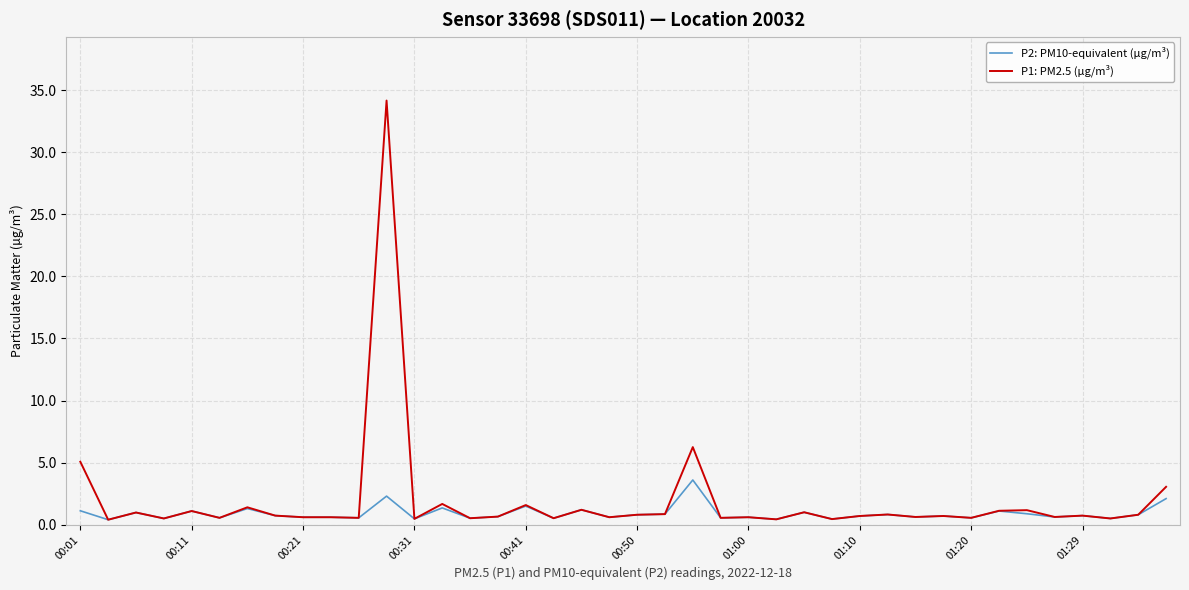

Rank the series by their average value, from highest to lowest.

P1: PM2.5 (µg/m³), P2: PM10-equivalent (µg/m³)